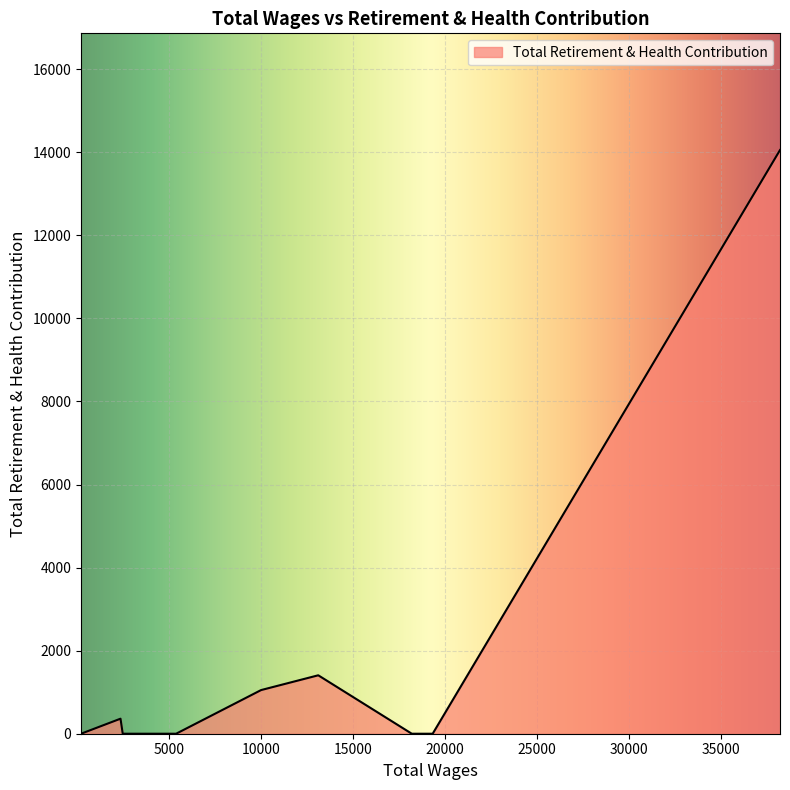

What is the maximum value shown in the chart?

14054